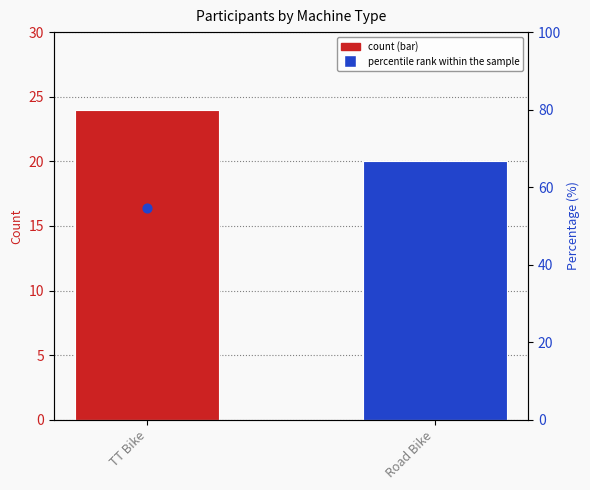

Between TT Bike and Road Bike, which is larger?

TT Bike